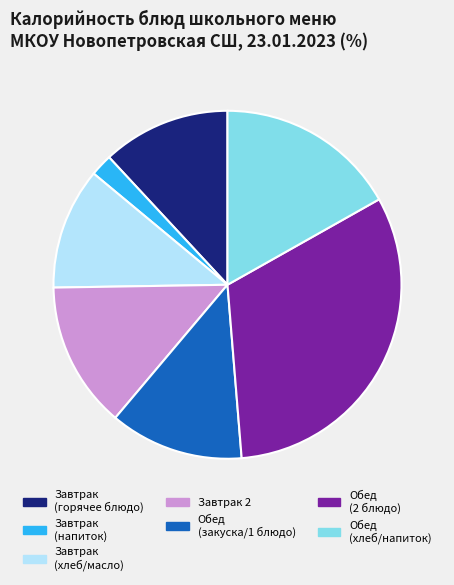

What is the ratio of the value at Обед (2 блюдо) to the value at Завтрак (напиток)?

15.5